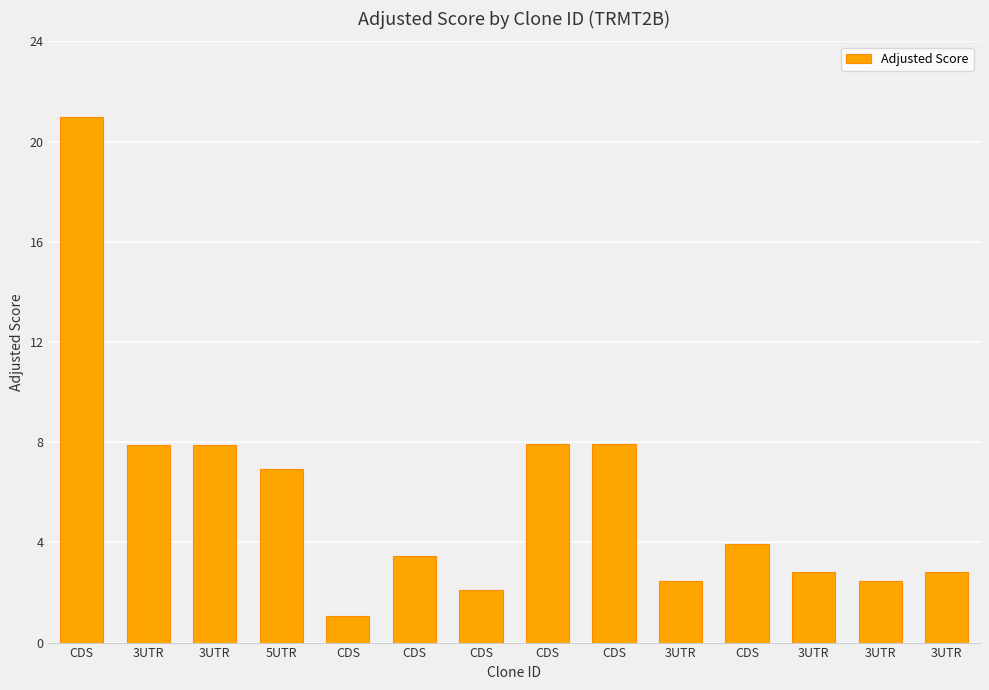

What is the value of the 6th bar from the left?

21.0